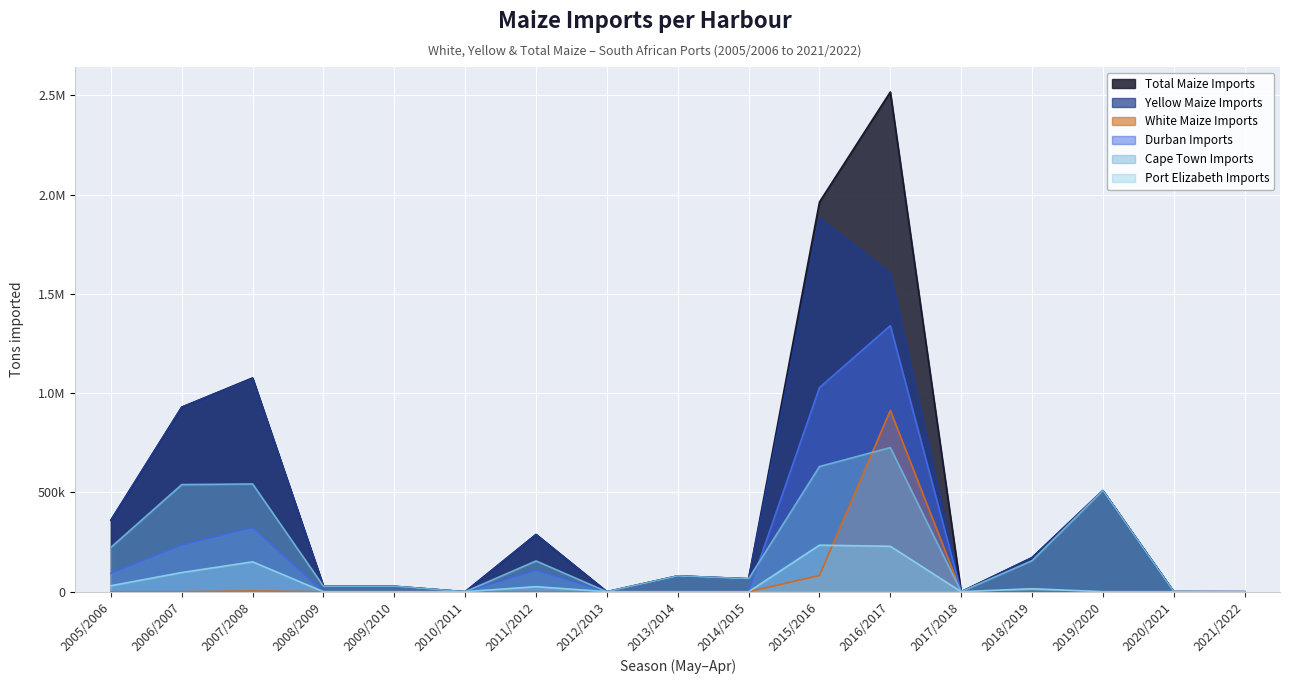

Reading left to right, list all the values displayed in this chart.

Total Maize Imports: 360437	929899	1077020	27432	27357	0	288296	0	79682	65250	1962743	2517166	0	171622	509684	463	0
Yellow Maize Imports: 360437	929899	1073492	27432	27357	0	288296	0	79682	65250	1881092	1604204	0	171622	509684	463	0
White Maize Imports: 0	0	3528	0	0	0	0	0	0	0	81651	912962	0	0	0	0	0
Durban Imports: 92433	234848	323259	0	0	0	107494	0	0	0	1028275	1340377	0	0	0	463	0
Cape Town Imports: 223618	539728	542742	27432	27357	0	155110	0	79682	65250	630605	726150	0	156525	509684	0	0
Port Elizabeth Imports: 30382	96741	150580	0	0	0	25692	0	0	0	234601	228913	0	15097	0	0	0